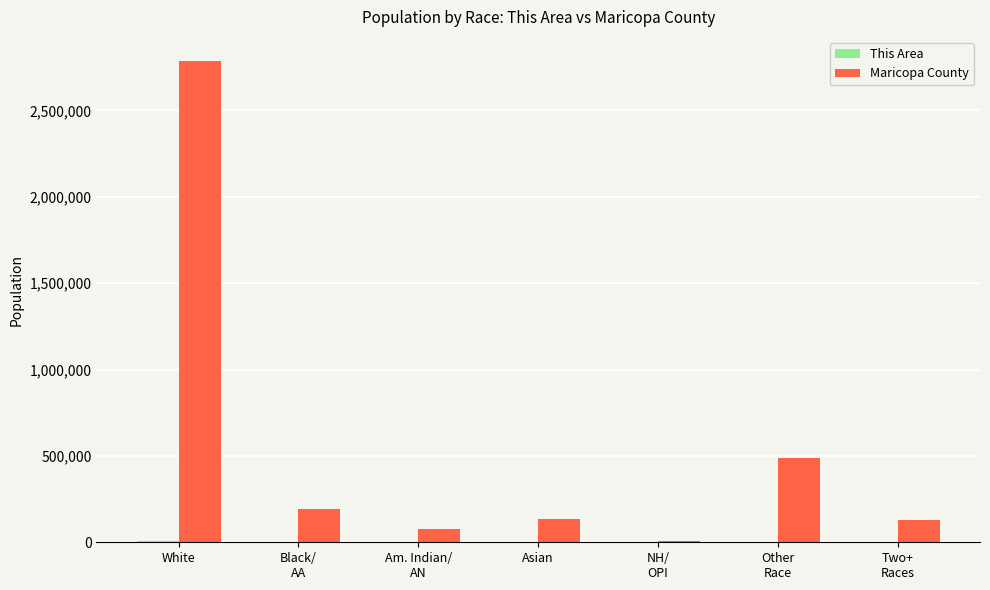

True or false: Maricopa County has a value of 190519 at Black/
AA.

True